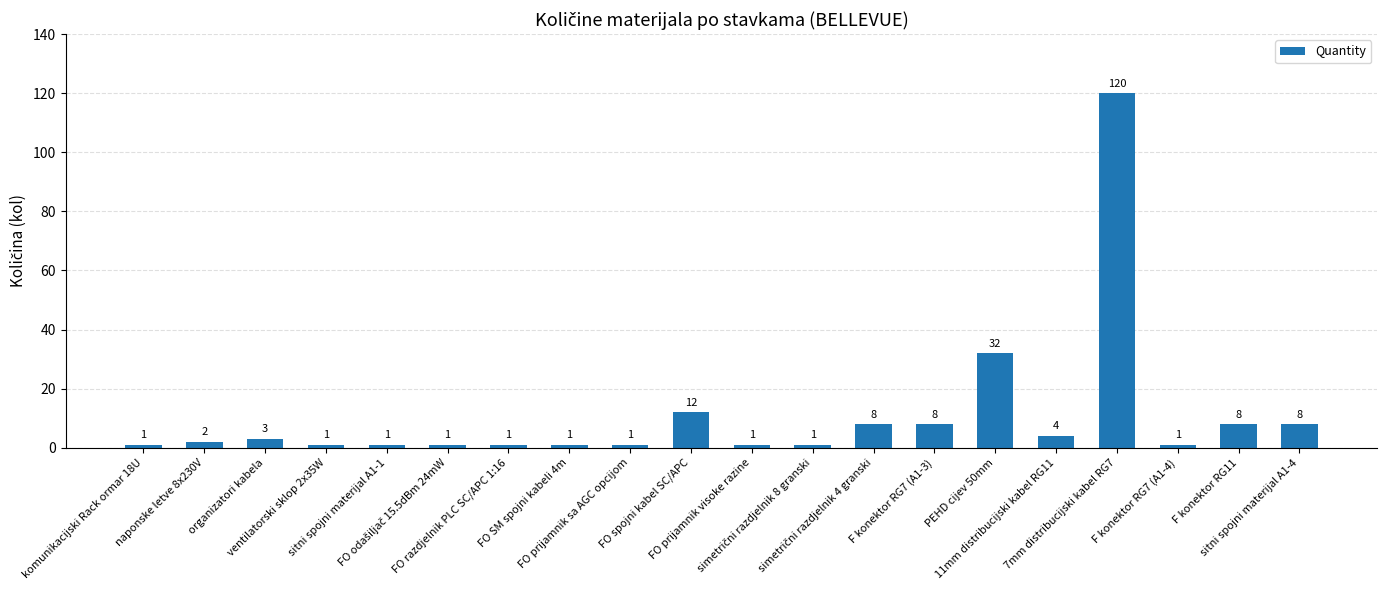

What is the value of the 5th bar from the left?

1